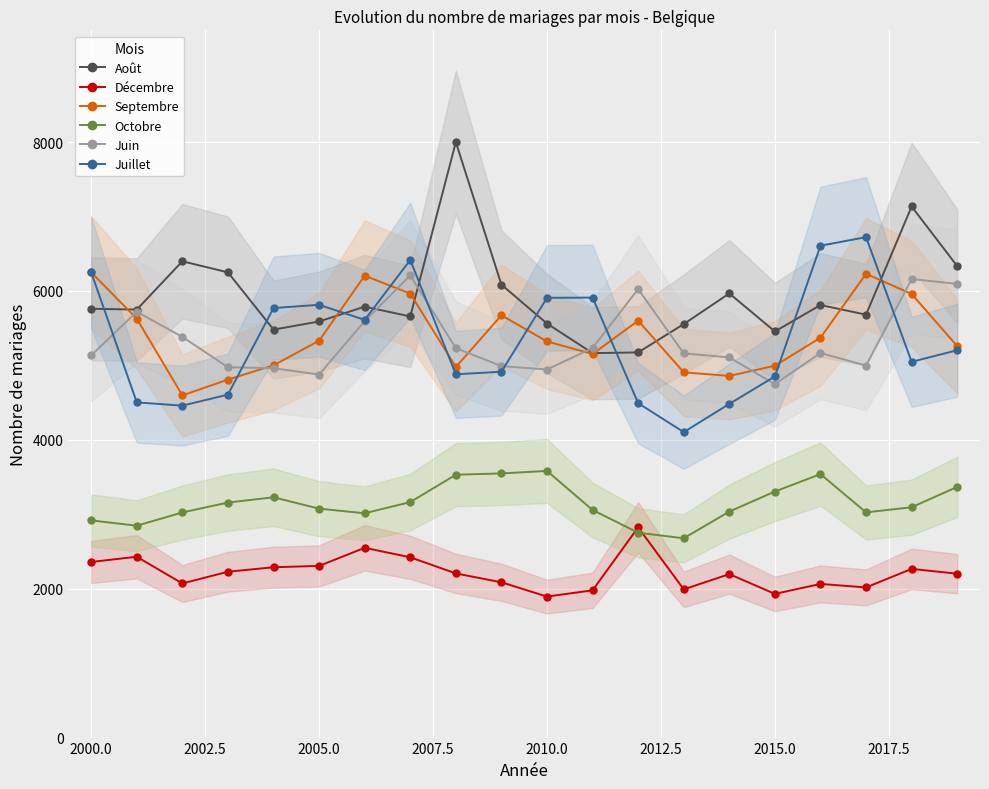

How many data points does each series have?

20